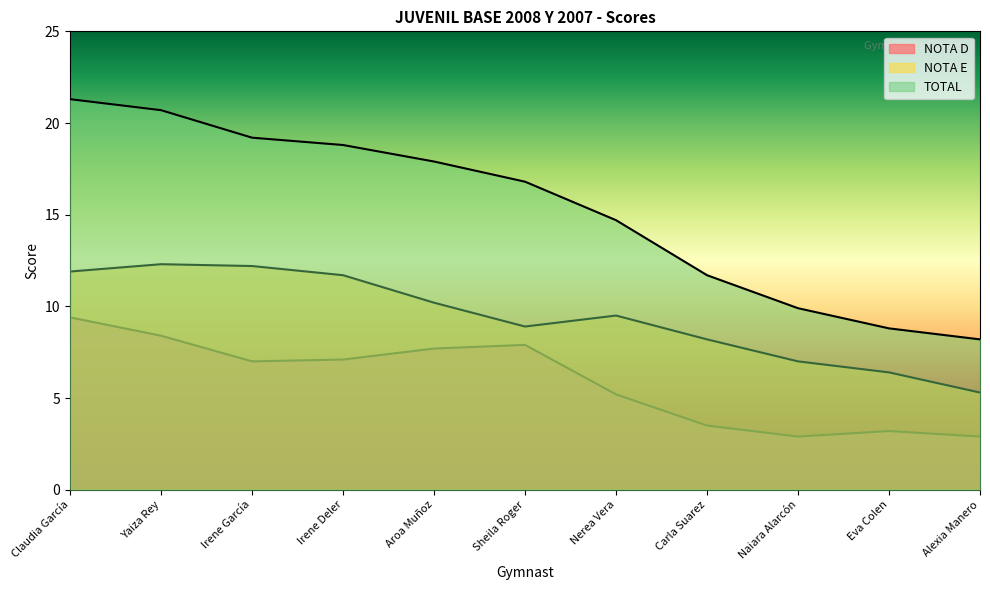

True or false: TOTAL and NOTA E intersect in this chart.

False